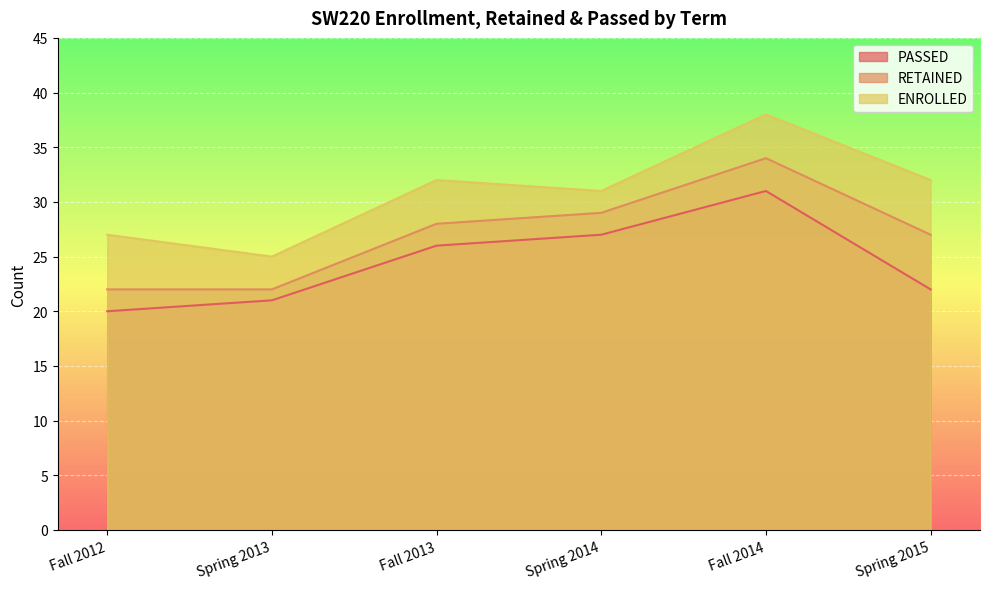

Reading right to left, what are all the values shown in this chart?

PASSED: Spring 2015=22	Fall 2014=31	Spring 2014=27	Fall 2013=26	Spring 2013=21	Fall 2012=20
RETAINED: Spring 2015=27	Fall 2014=34	Spring 2014=29	Fall 2013=28	Spring 2013=22	Fall 2012=22
ENROLLED: Spring 2015=32	Fall 2014=38	Spring 2014=31	Fall 2013=32	Spring 2013=25	Fall 2012=27